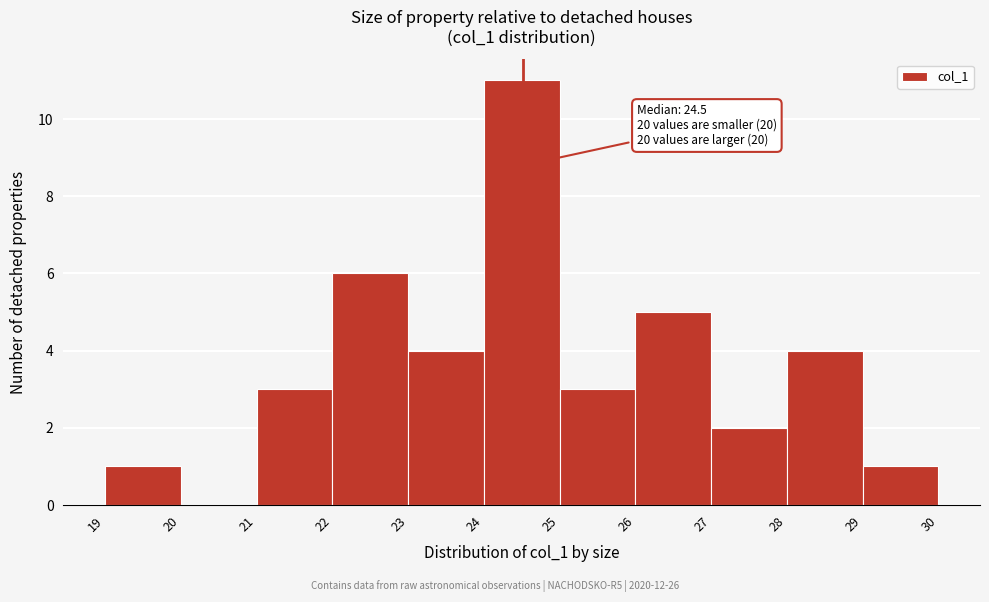

Over which range of the x-axis is the bar tallest?

24 to 25